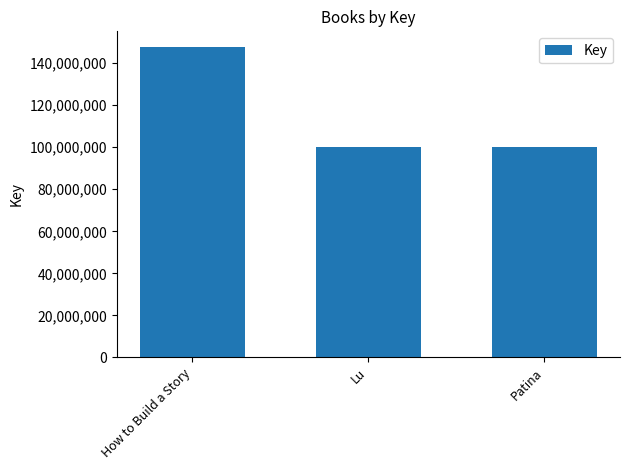

What is the value of the 2nd bar from the left?

100216827